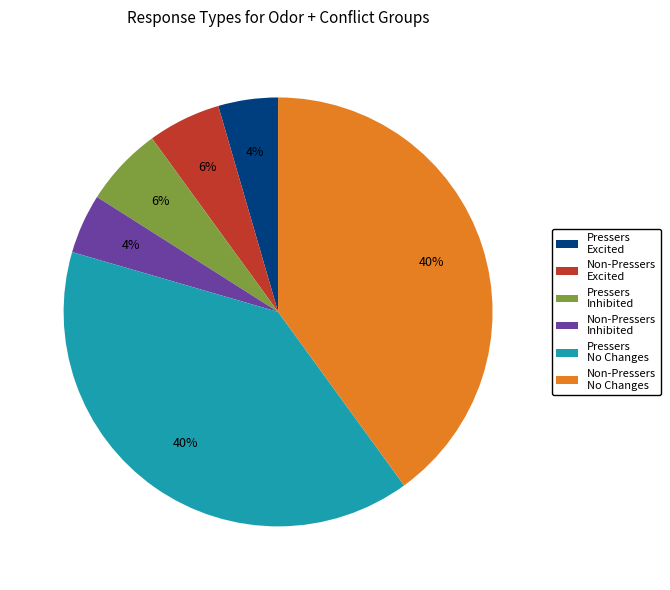

Approximately how many times larger is the value at Non-Pressers Inhibited compared to Non-Pressers Excited?

0.8